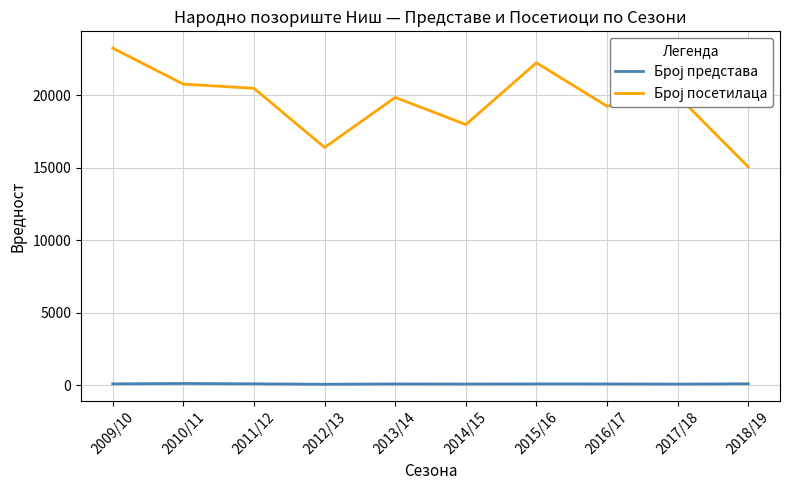

Which label corresponds to the largest value in the chart?

2009/10